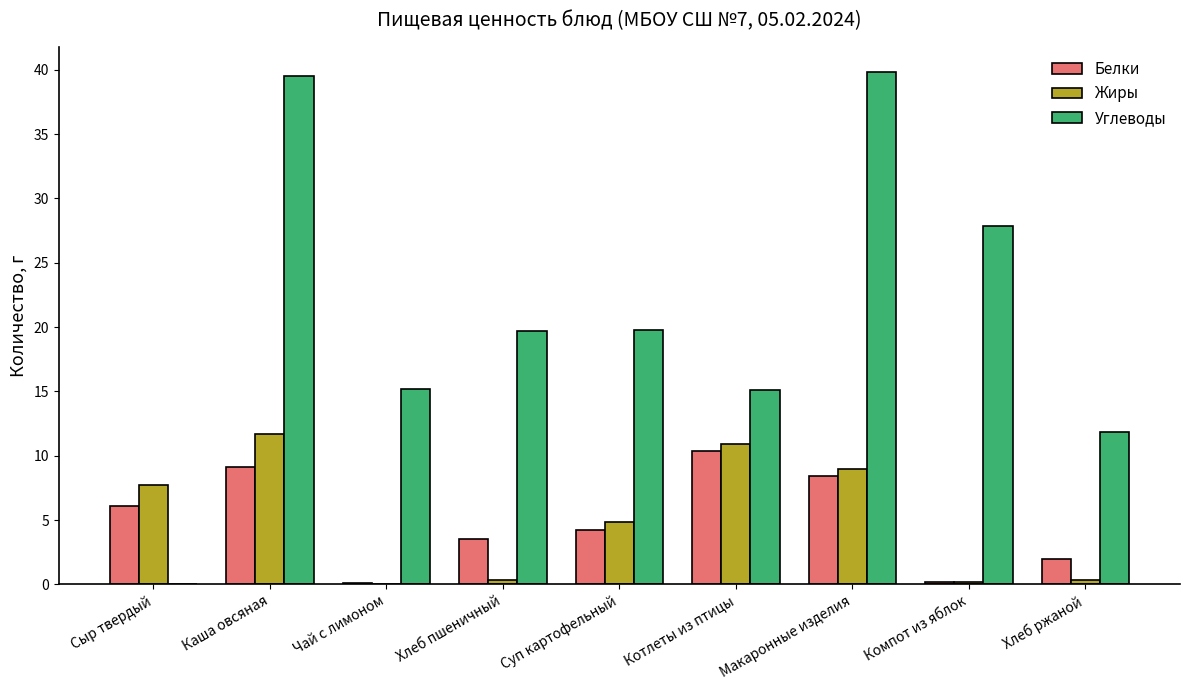

What is the total value across all series at Сыр твердый?

13.8